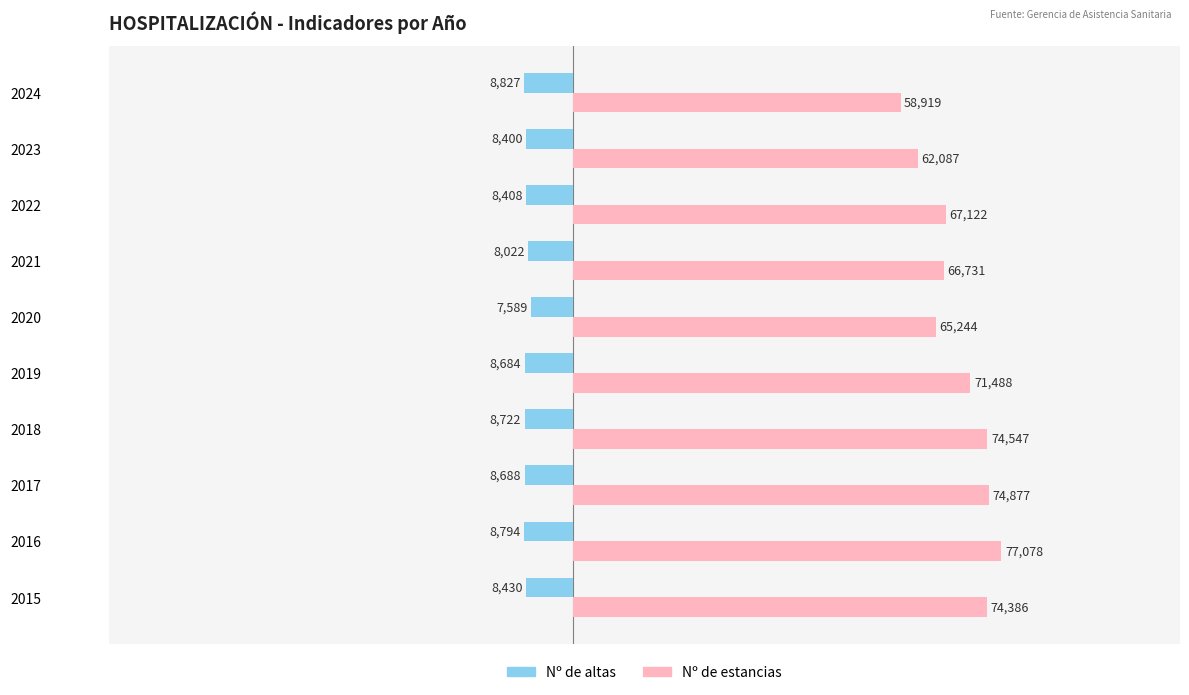

What are all the series names shown in the legend?

Nº de altas, Nº de estancias